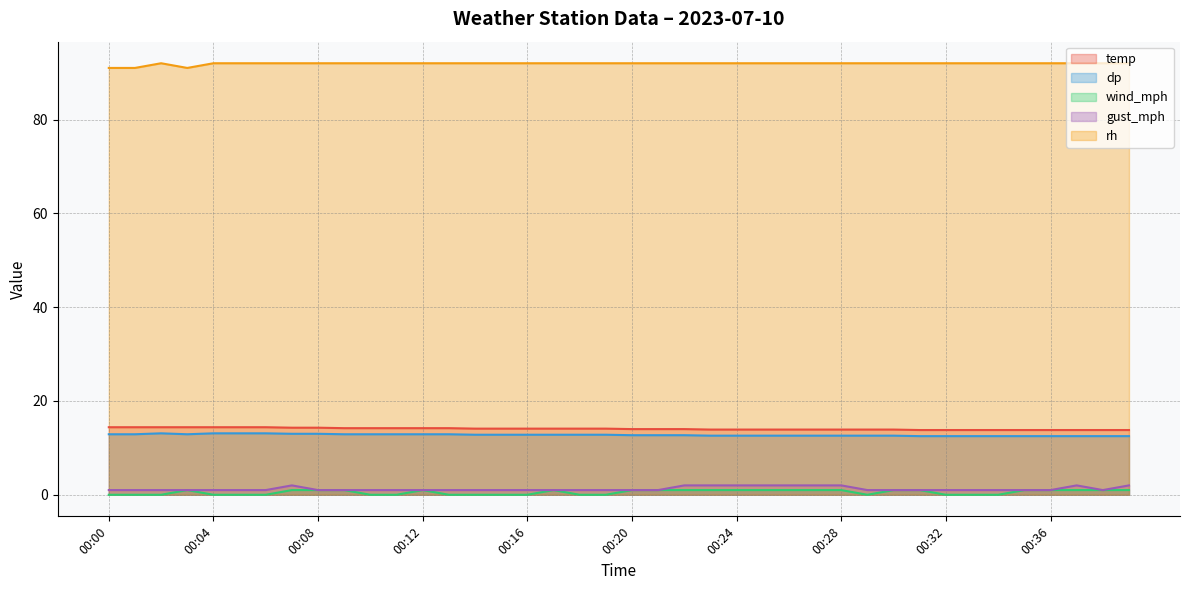

Does the chart display data point markers on the line(s)?

No